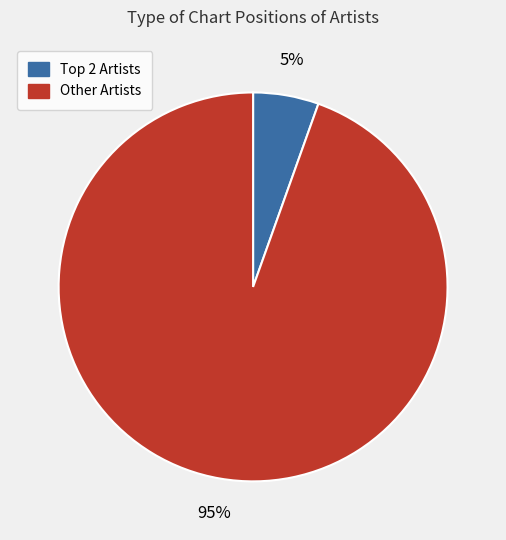

Is there any slice that represents more than half of the pie?

Yes